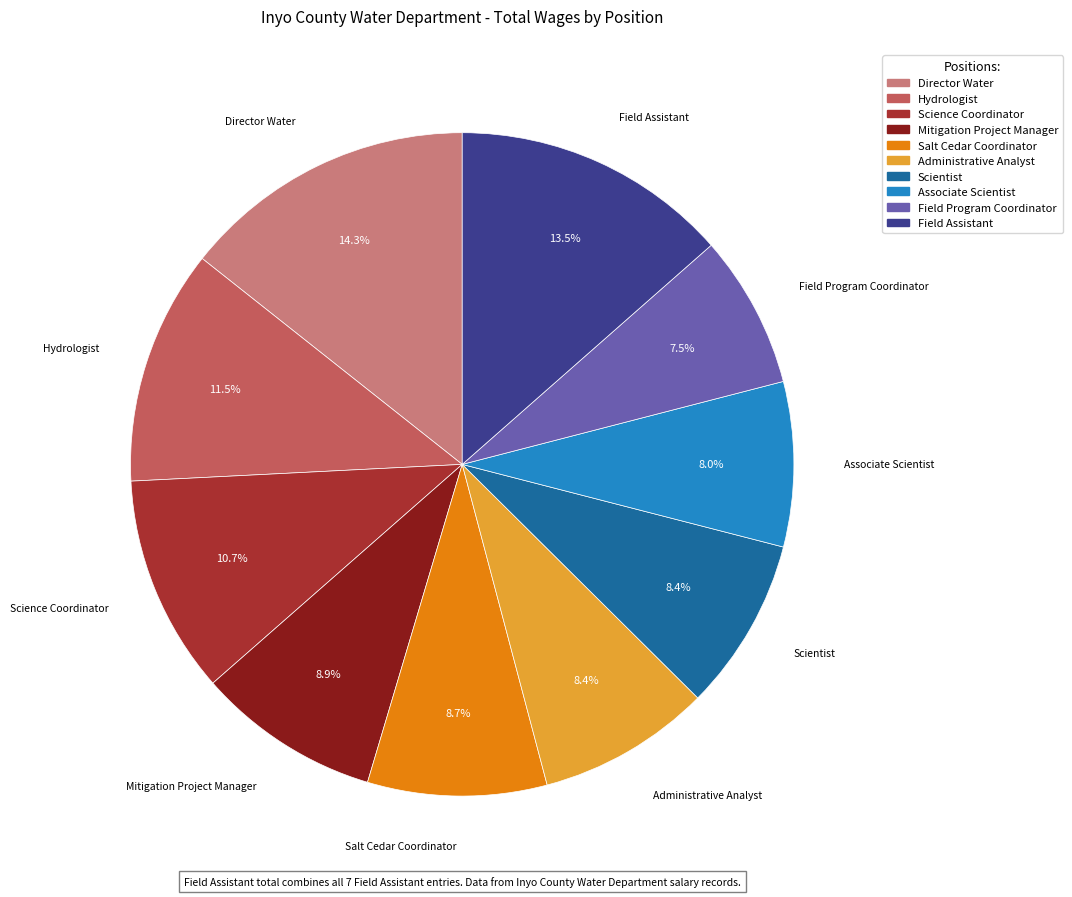

True or false: Mitigation Project Manager accounts for 21% of the total.

False